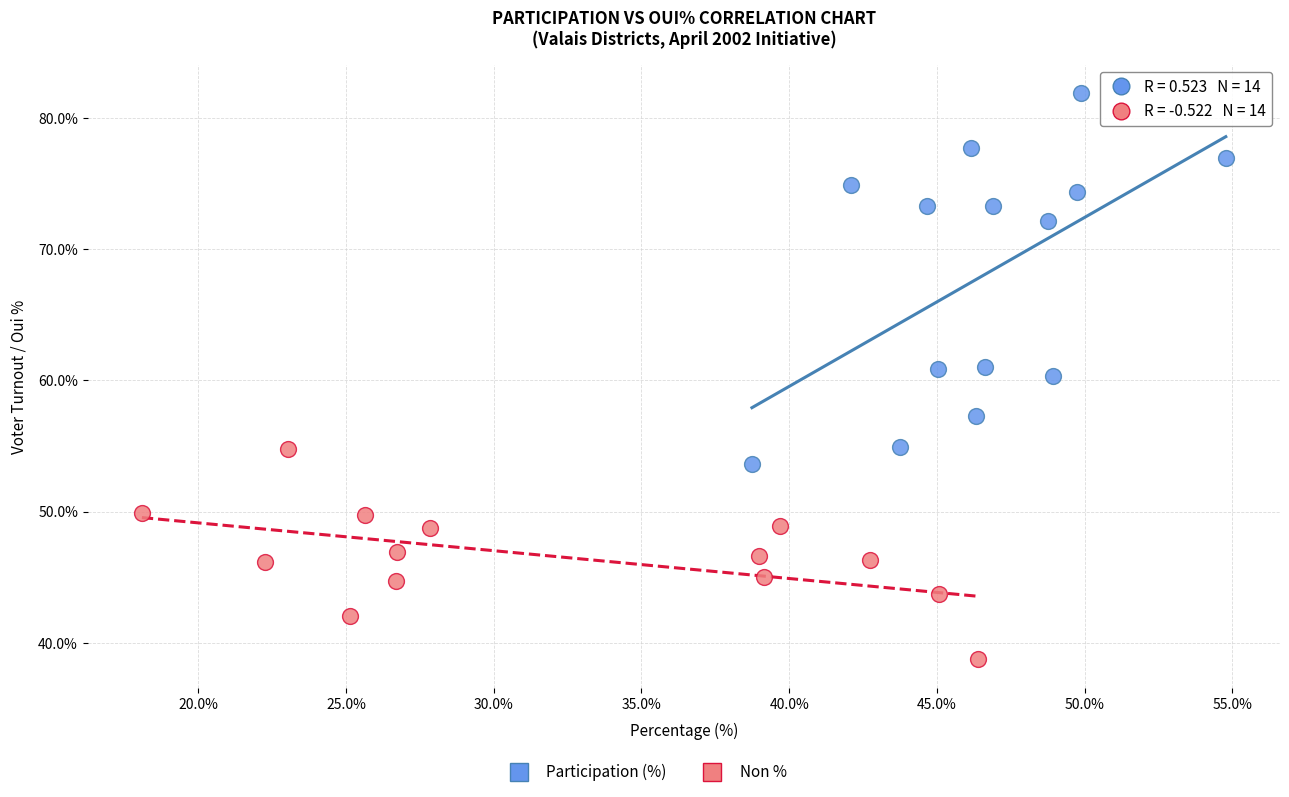

Which series reaches the minimum Y coordinate?

Non %